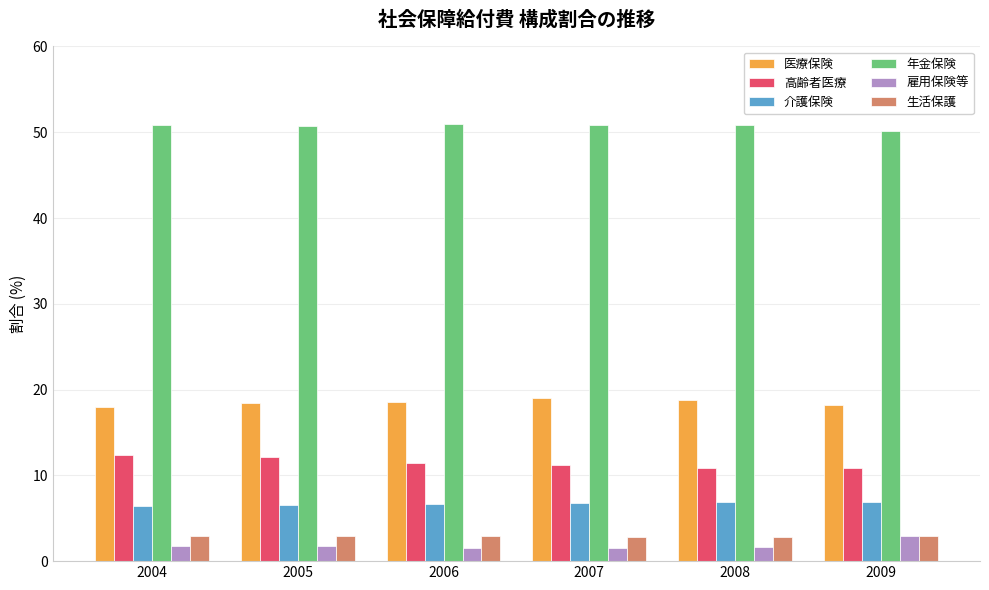

The 年金保険 series shows 10.6 at 2006. True or false?

False